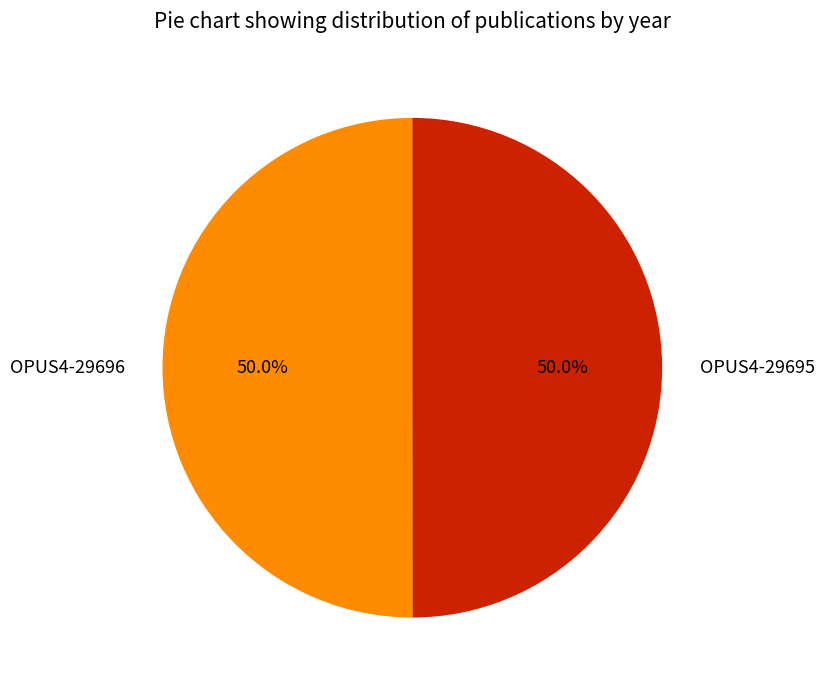

To the nearest percent, what is the average slice percentage?

50%